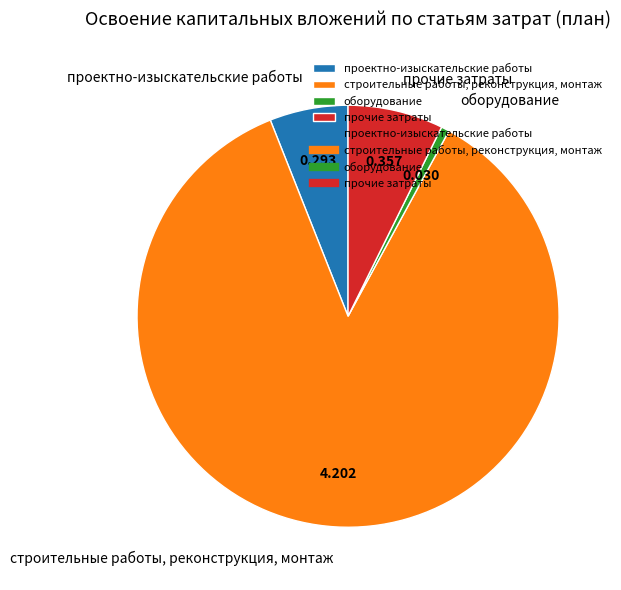

Is there any slice that represents more than half of the pie?

Yes